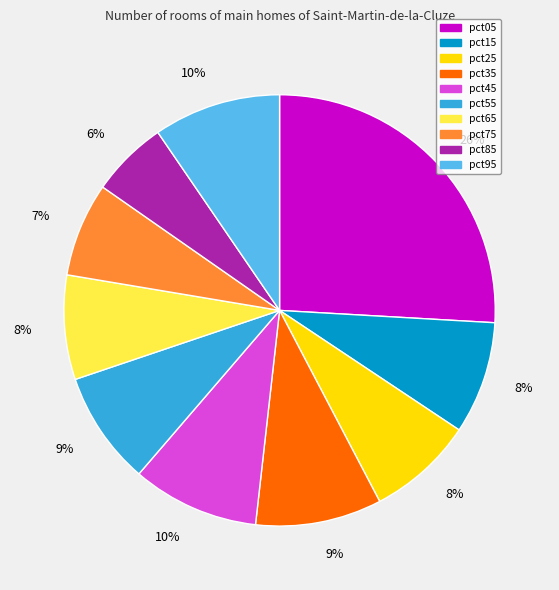

Is there any slice that represents more than half of the pie?

No